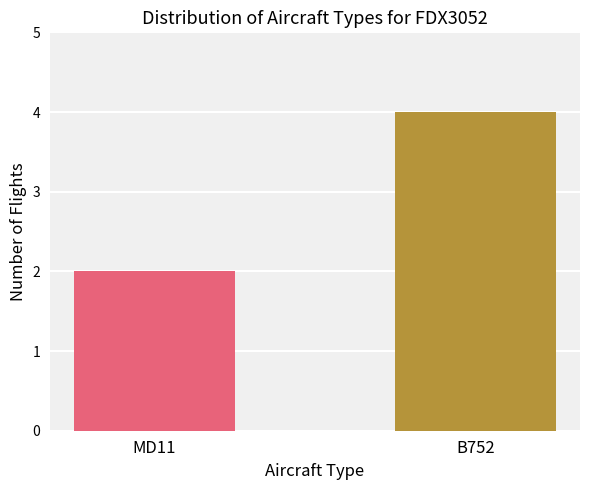

Between B752 and MD11, which is larger?

B752